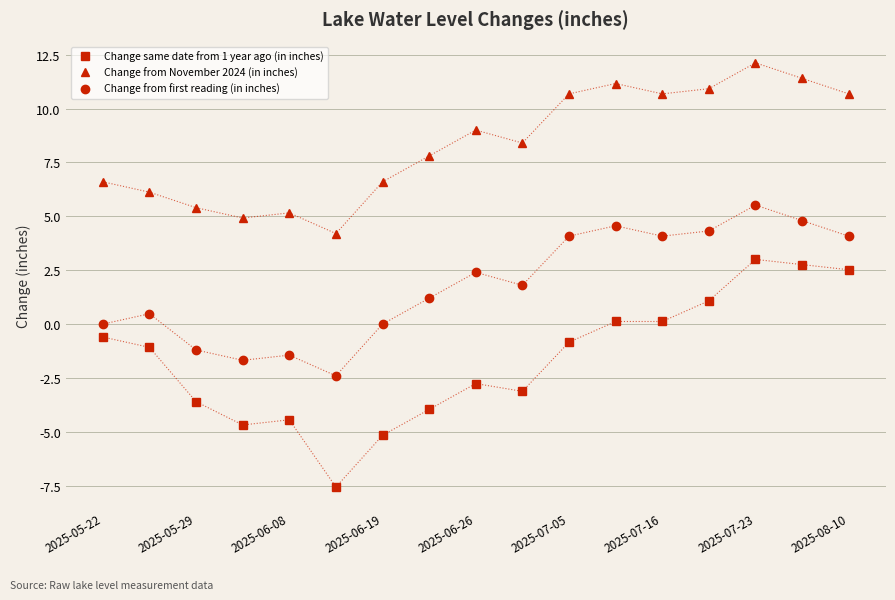

Reading left to right, extract all data points from this chart.

Change same date from 1 year ago (in inches): -0.6	-1.1	-3.6	-4.7	-4.4	-7.6	-5.2	-4.0	-2.8	-3.1	-0.8	0.1	0.1	1.1	3.0	2.8	2.5
Change from November 2024 (in inches): 6.6	6.1	5.4	4.9	5.2	4.2	6.6	7.8	9.0	8.4	10.7	11.2	10.7	10.9	12.1	11.4	10.7
Change from first reading (in inches): 0.0	0.5	-1.2	-1.7	-1.4	-2.4	0.0	1.2	2.4	1.8	4.1	4.6	4.1	4.3	5.5	4.8	4.1